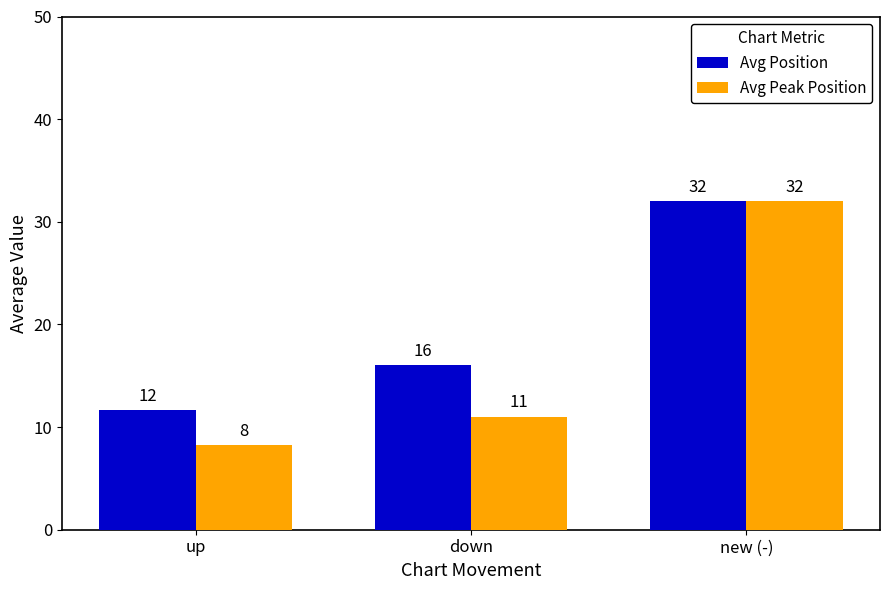

What are all the series names shown in the legend?

Avg Position, Avg Peak Position